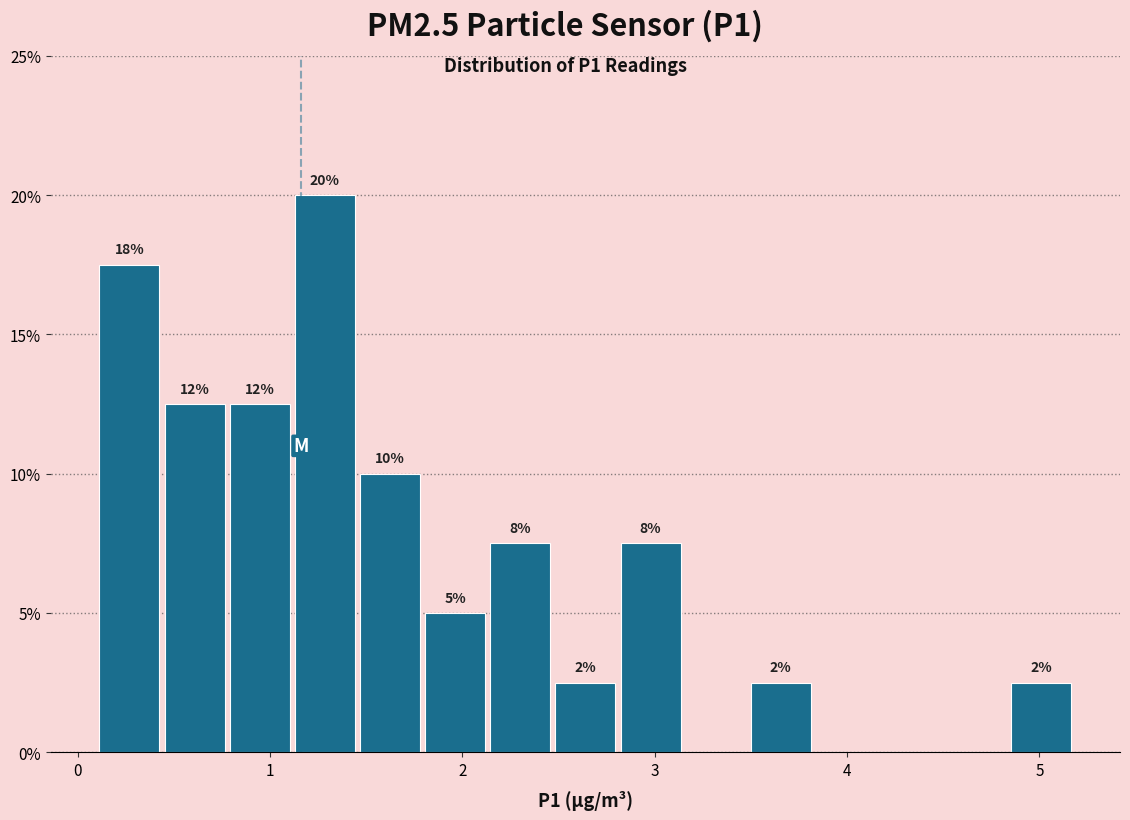

Read against the x-axis, roughly where is the centre of the tallest bar?

1.3